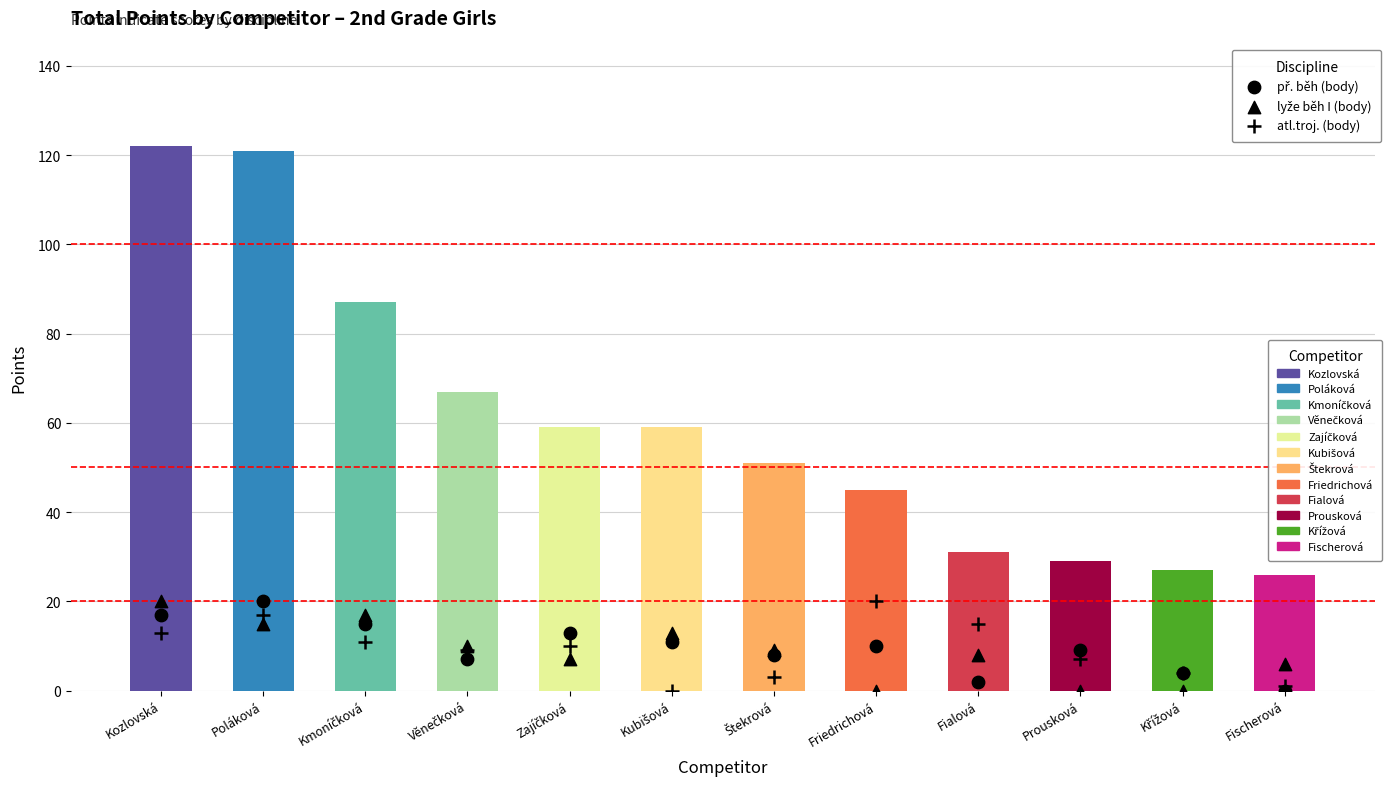

Which series reaches the minimum Y coordinate?

př. běh (body)